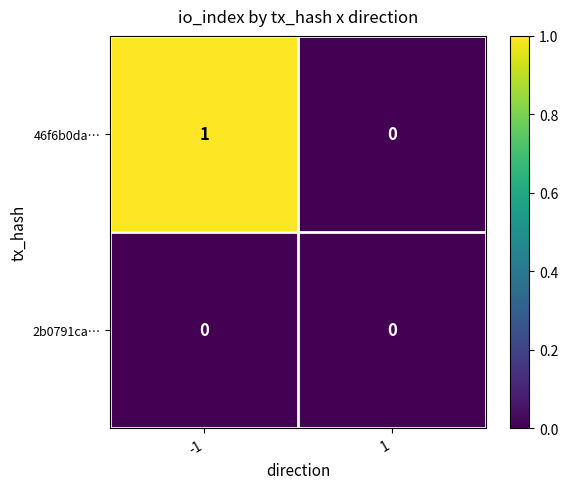

List the series in order of their peak value, lowest first.

2b0791ca…, 46f6b0da…